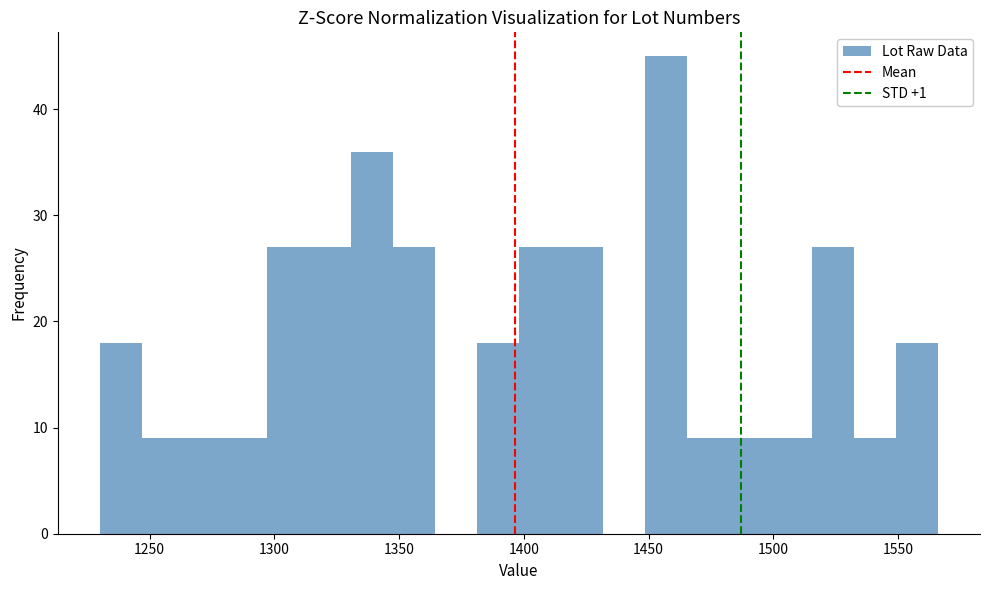

Around what value on the x-axis is the tallest bar? Give the approximate position of its centre, as read against the axis.

1455